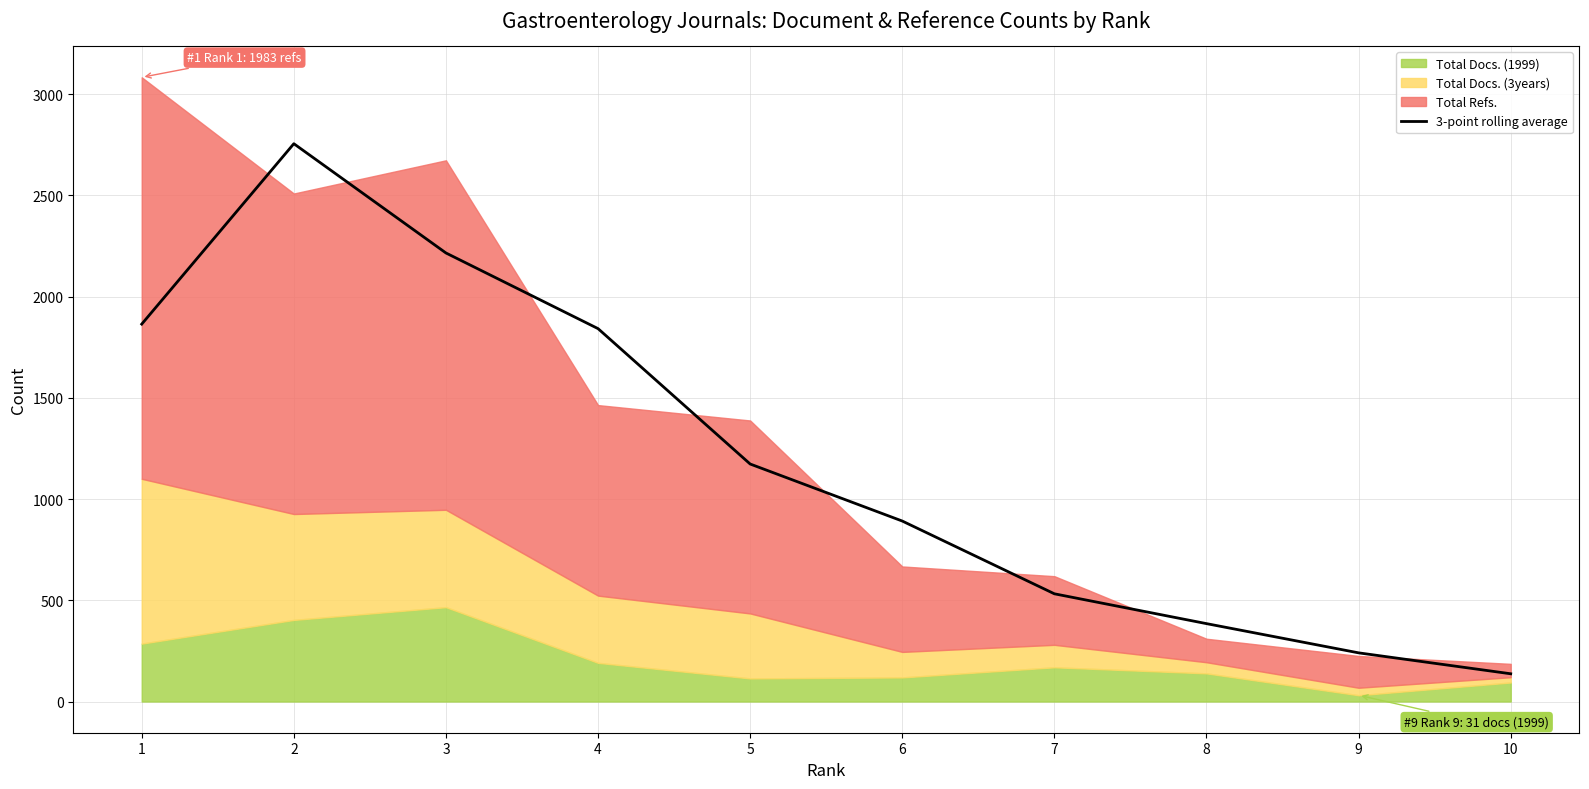

Which category has the lowest value across all series?

10